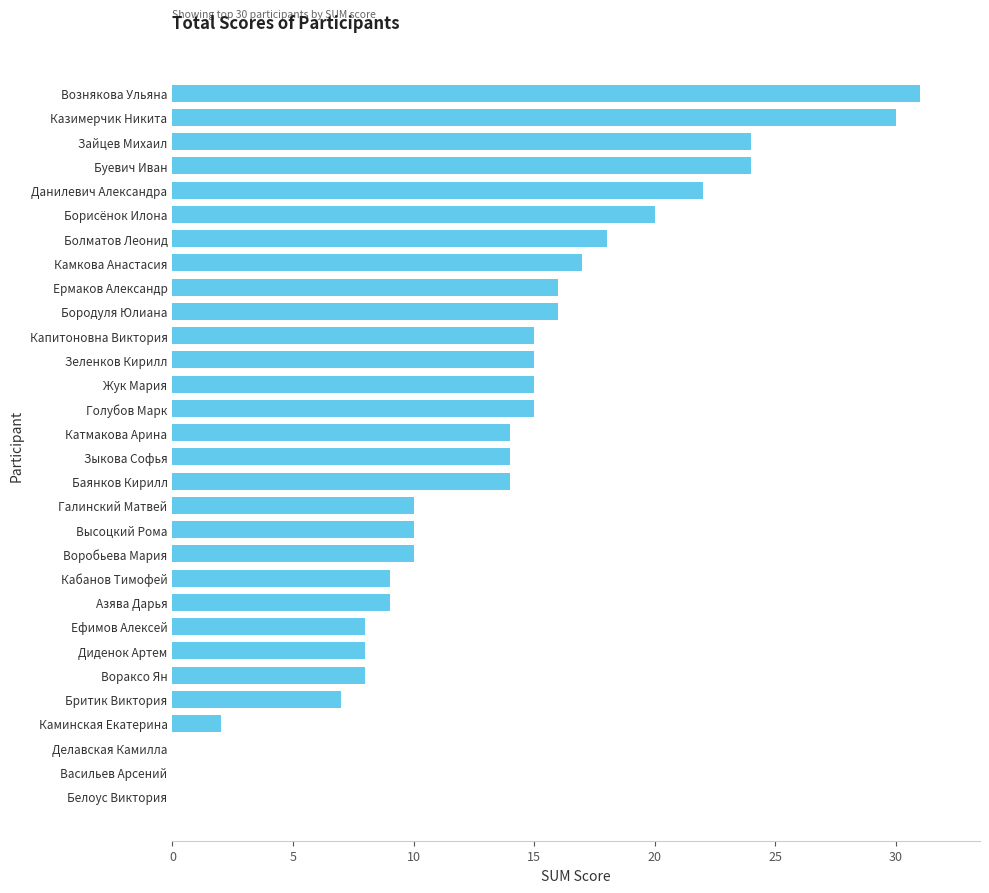

Read the value at Воракcо Ян, to the nearest 5.

10